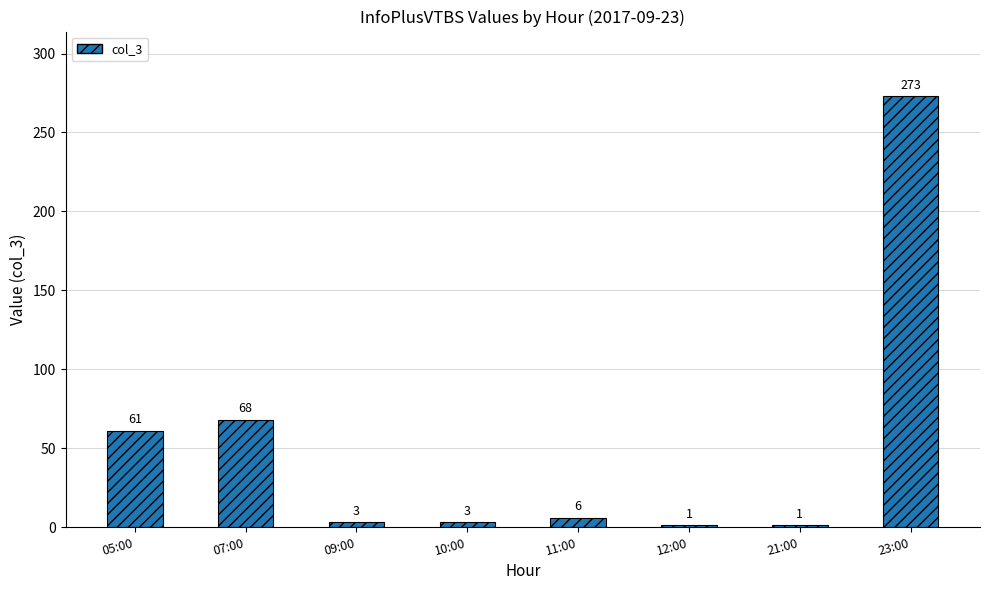

What is the label of the 6th bar from the right?

09:00